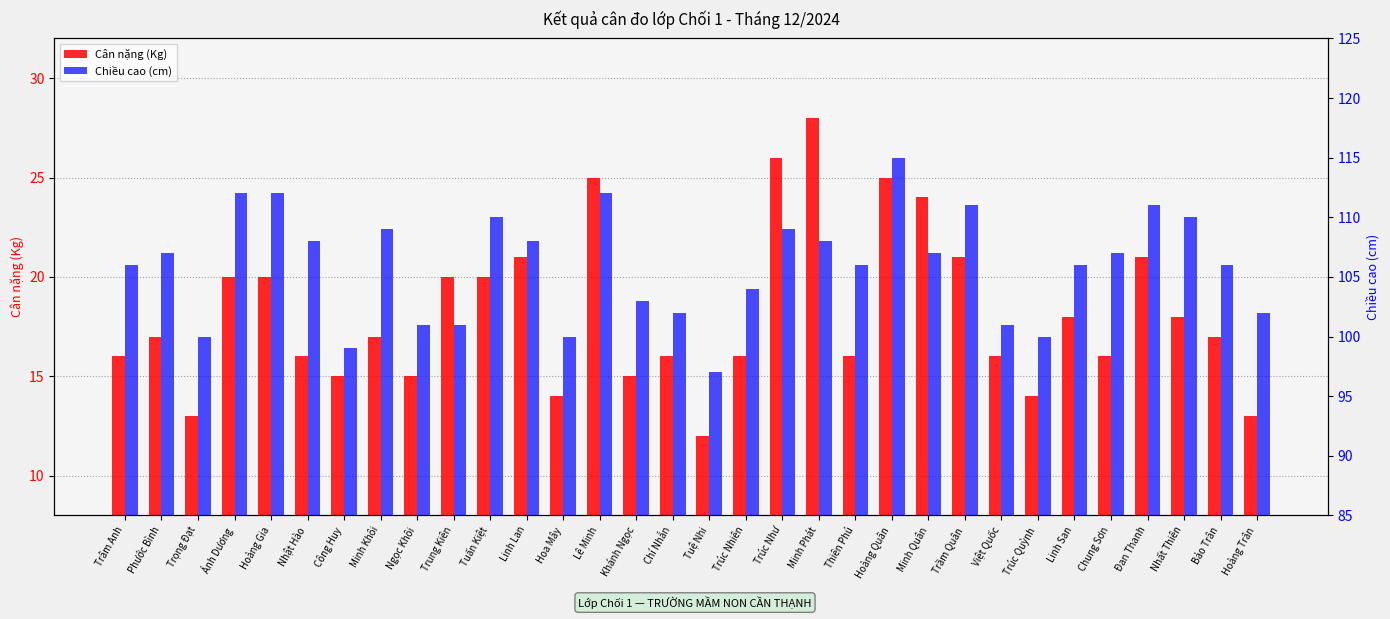

What is the difference between the maximum and second lowest values in the Chiều cao (cm) series?

16